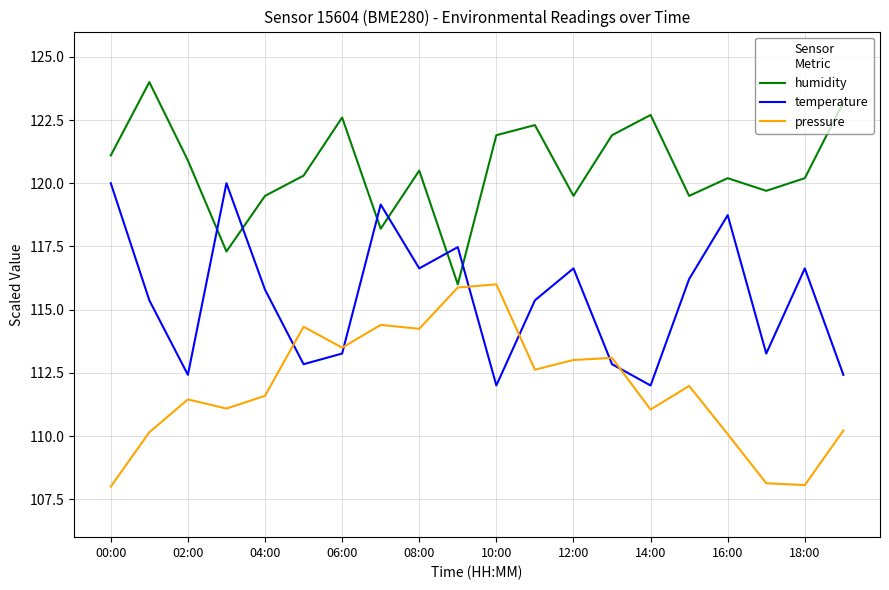

Which series ends up on top after the final intersection of temperature and pressure?

temperature